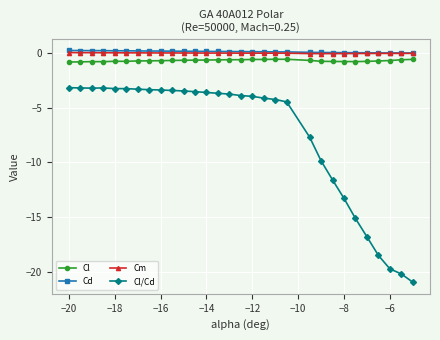

Does the chart display data point markers on the line(s)?

Yes